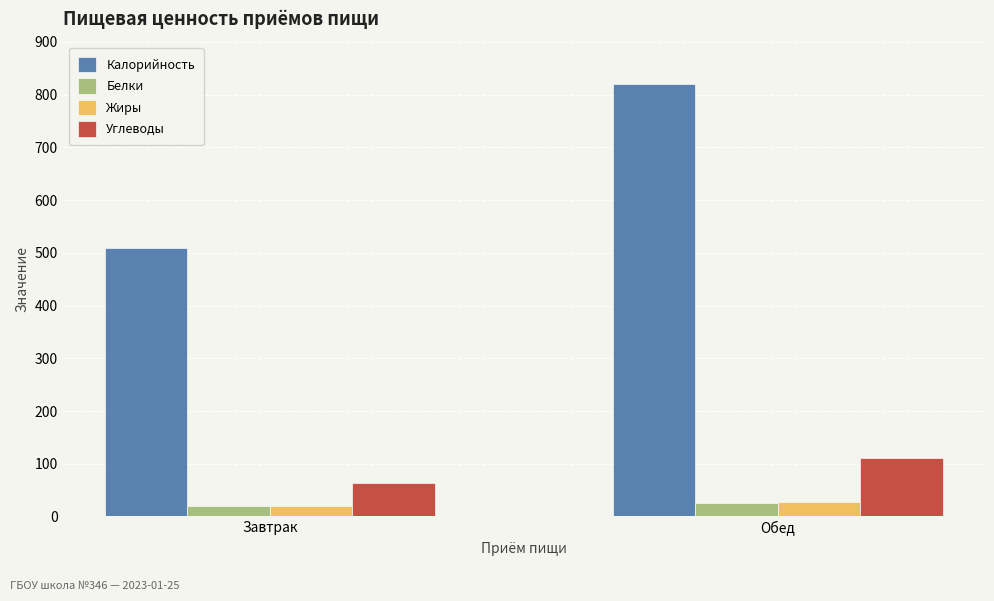

What is the difference between the maximum and minimum values in the Калорийность series?

311.0